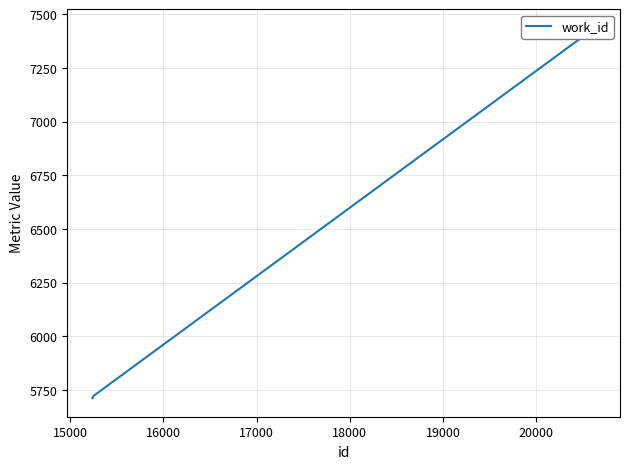

True or false: the data shows 7813 at 15000.

False